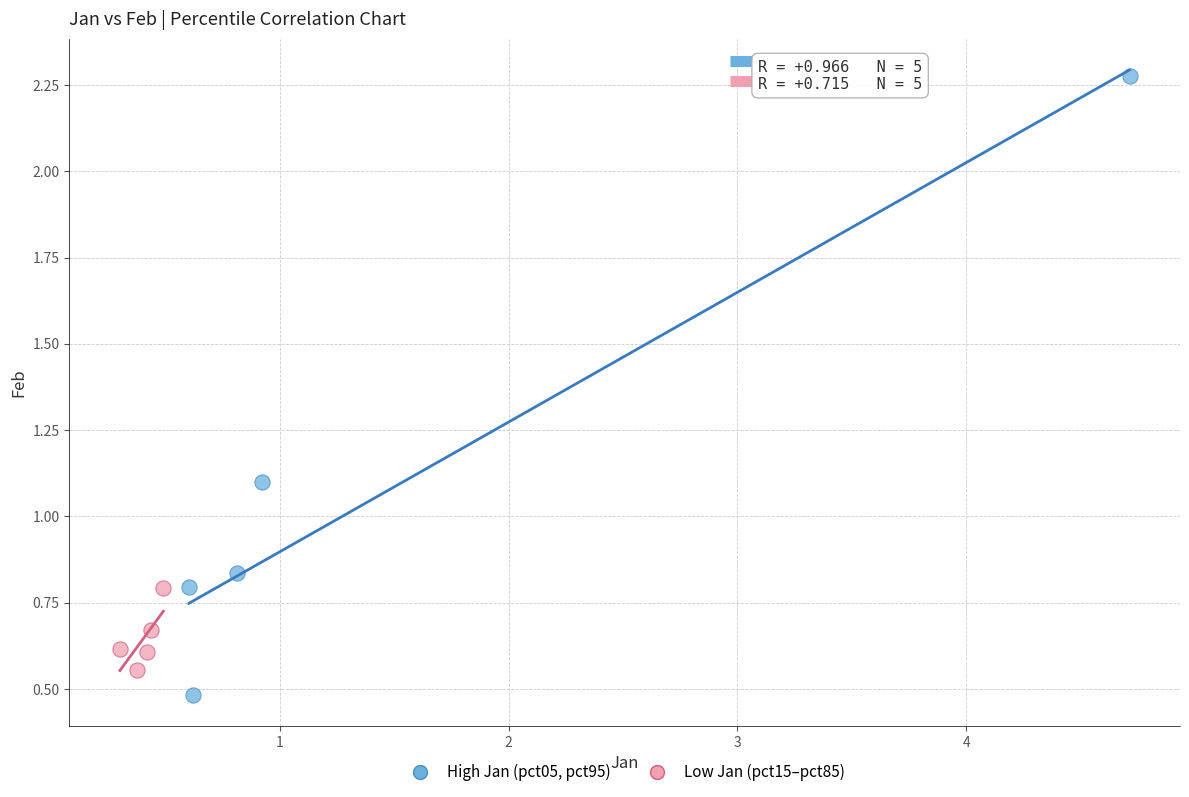

Which series contains the highest Y value?

High Jan (pct05, pct95)